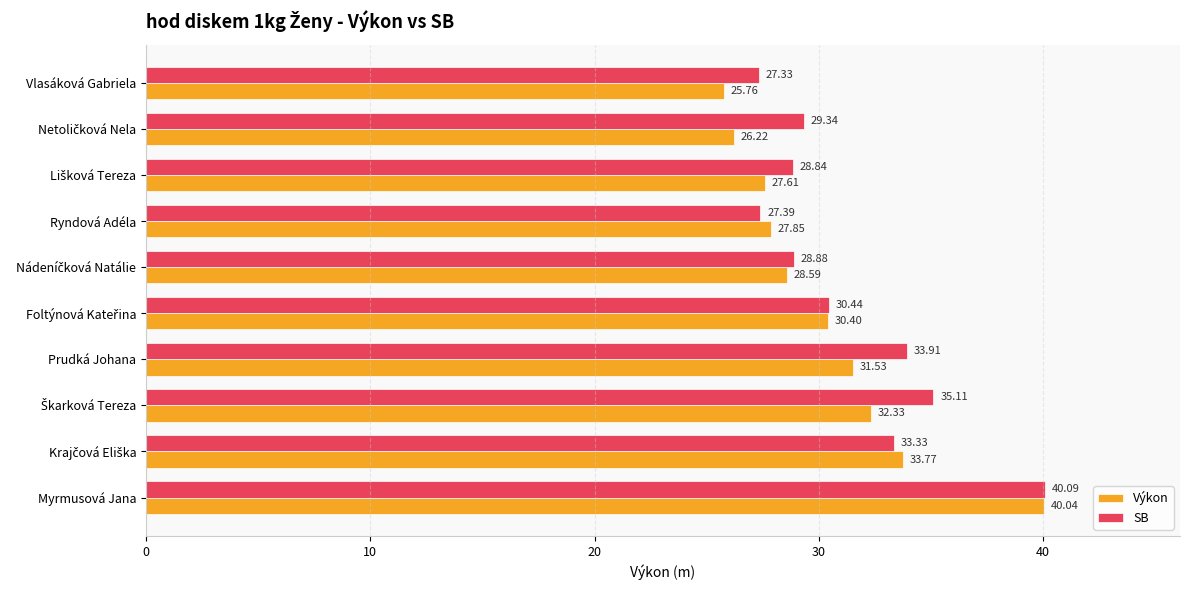

Which series has the widest spread of values?

Výkon